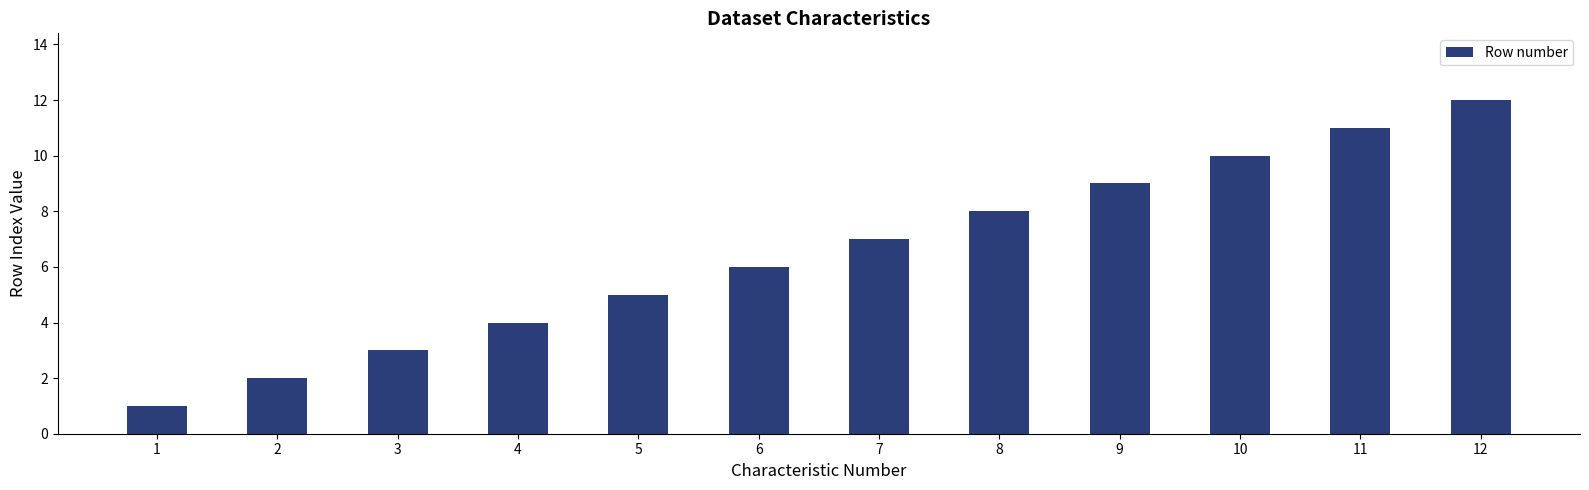

Is it true that the value at 7 is 2?

False